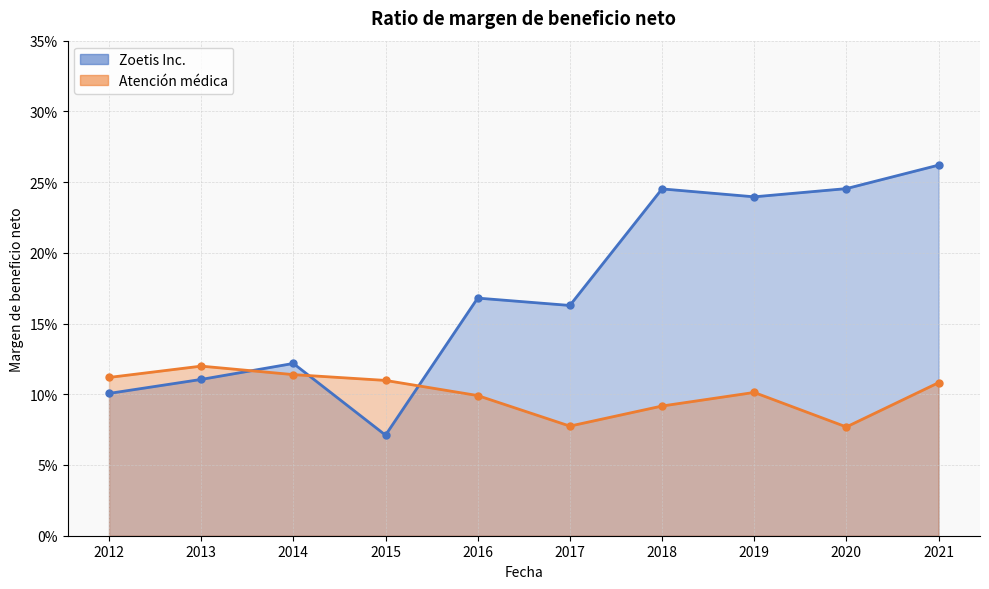

What is the sum of the Zoetis Inc. values at 2020 and 2021?

0.5